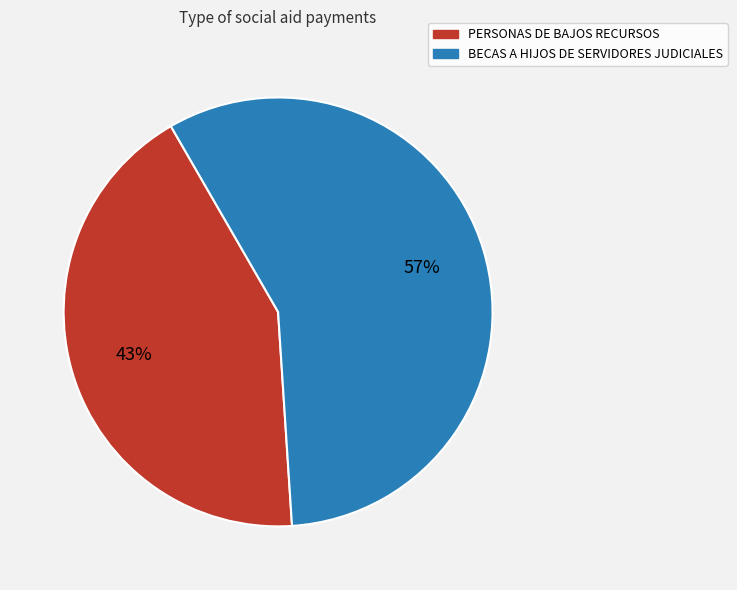

How many slices are in this pie chart?

2